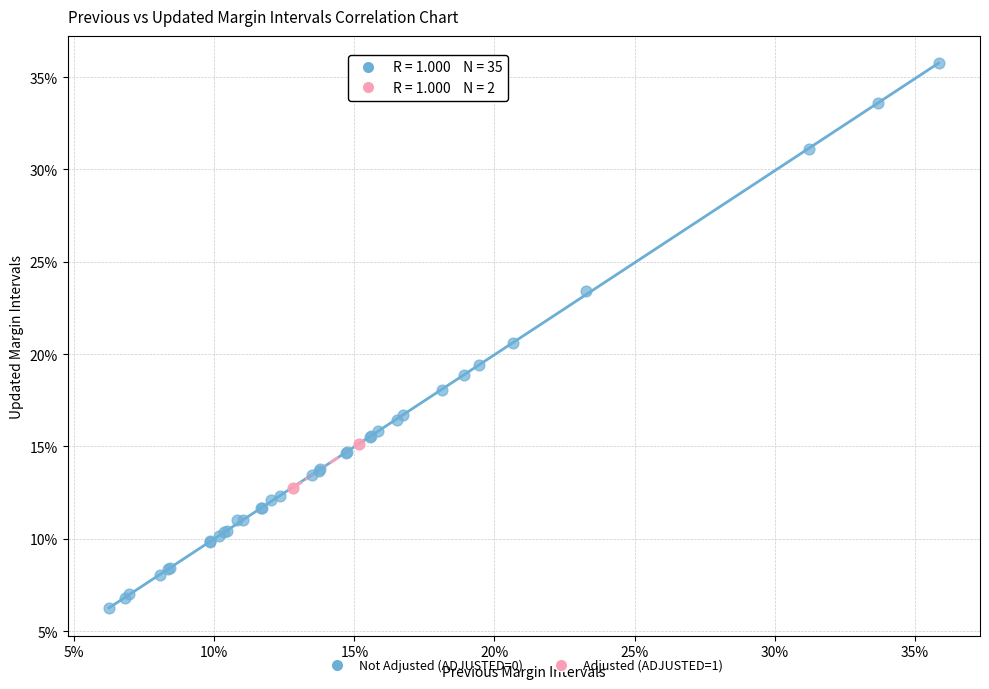

What are all the series names shown in the legend?

Not Adjusted (ADJUSTED=0), Adjusted (ADJUSTED=1)